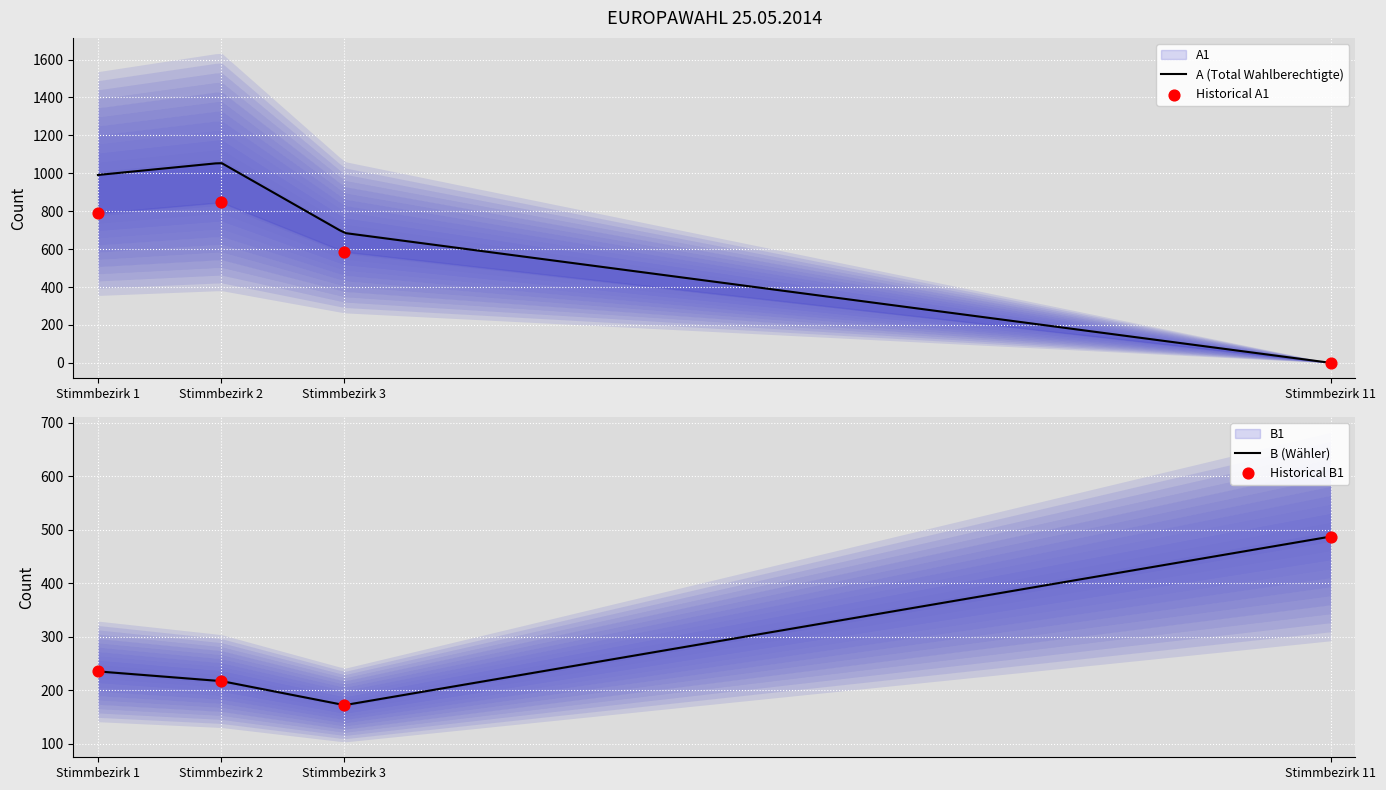

At which category is the sum across all series the highest?

Stimmbezirk 2